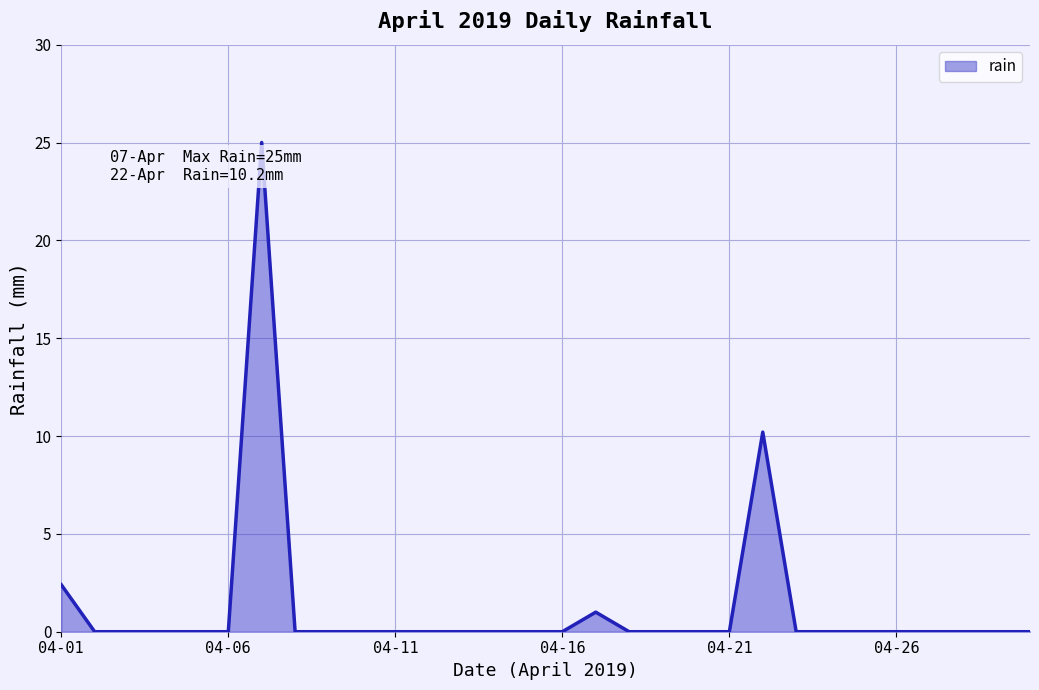

What is the greatest value displayed?

25.0